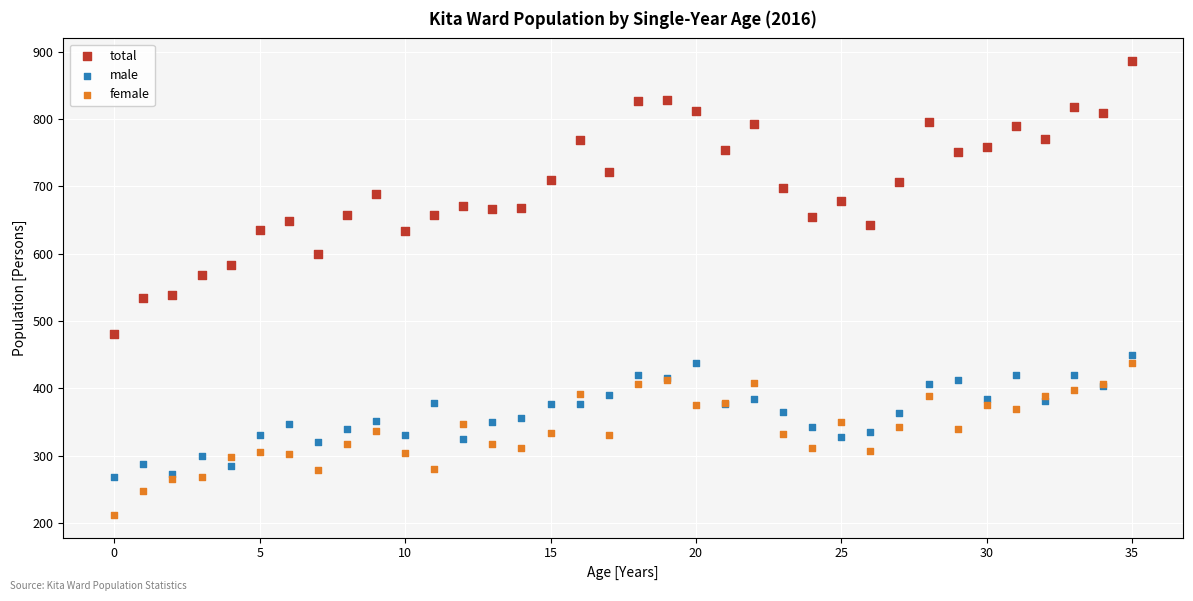

Which series reaches the minimum Y coordinate?

female